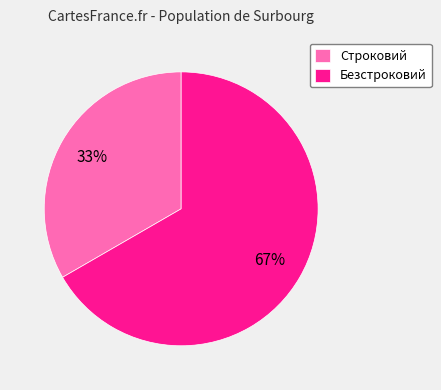

What is the smallest slice in the pie chart?

Строковий